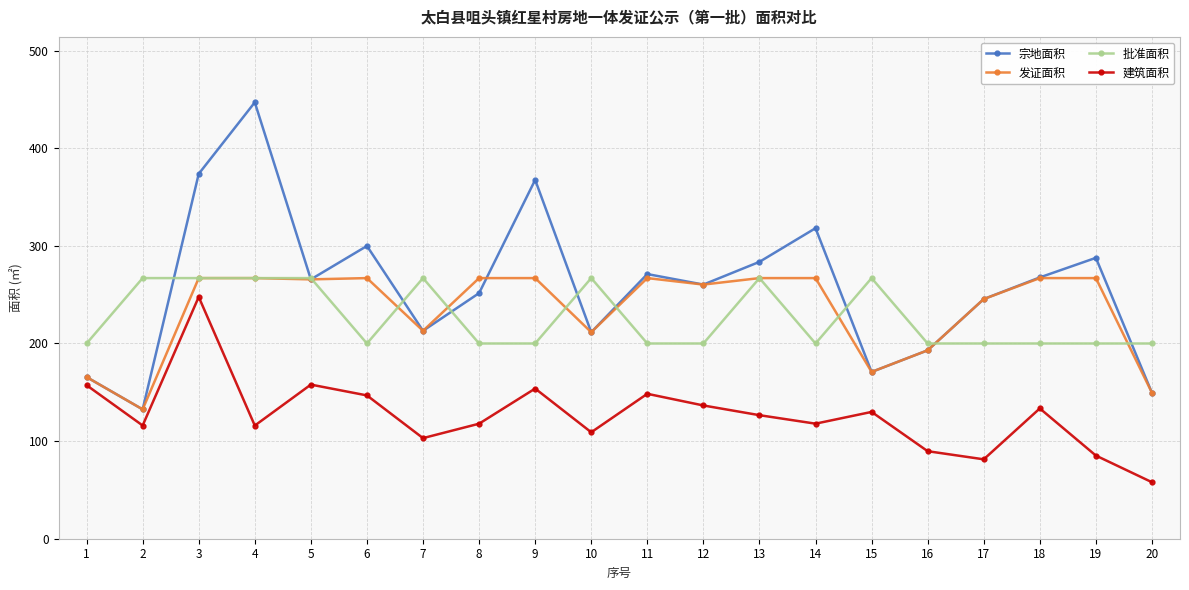

What is the value of the 宗地面积 point at the 3rd from the left?

373.8